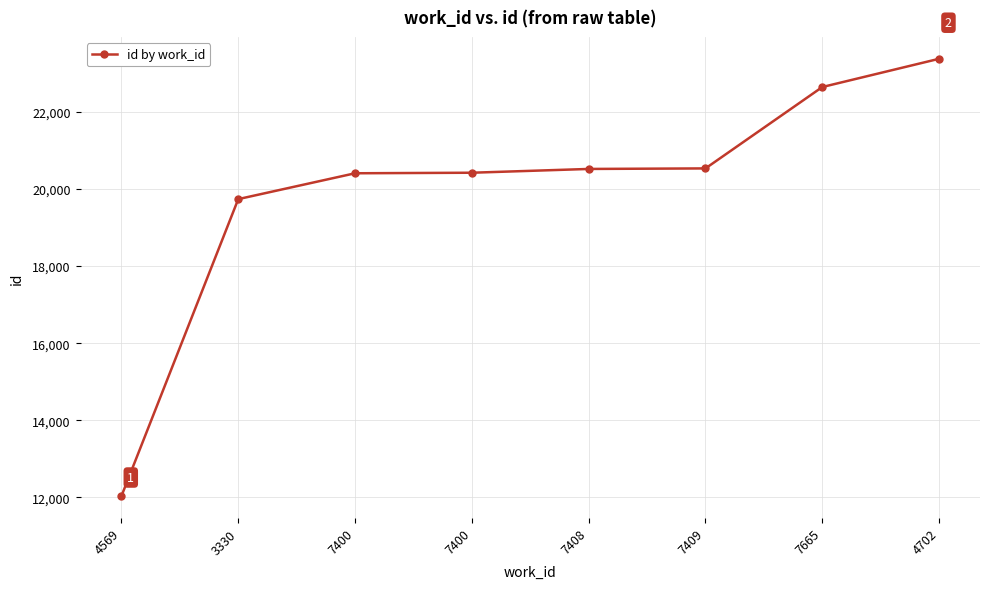

What is the change in value from 7400 to 7409?

+112